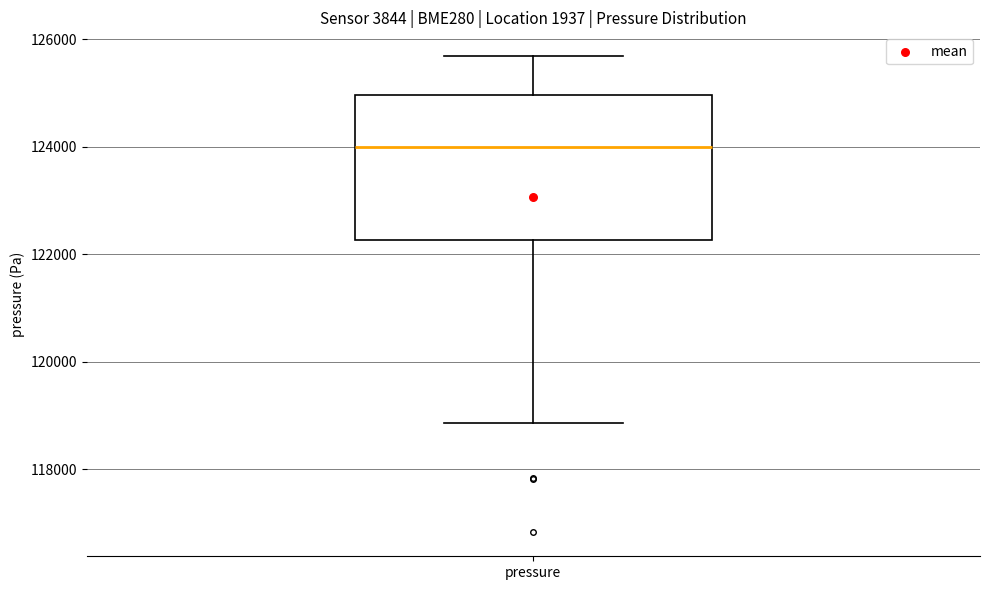

Where is the lower edge of the box for pressure on the y-axis? The values are not printed on the chart, so give them approximately, as read against the axis.

122200